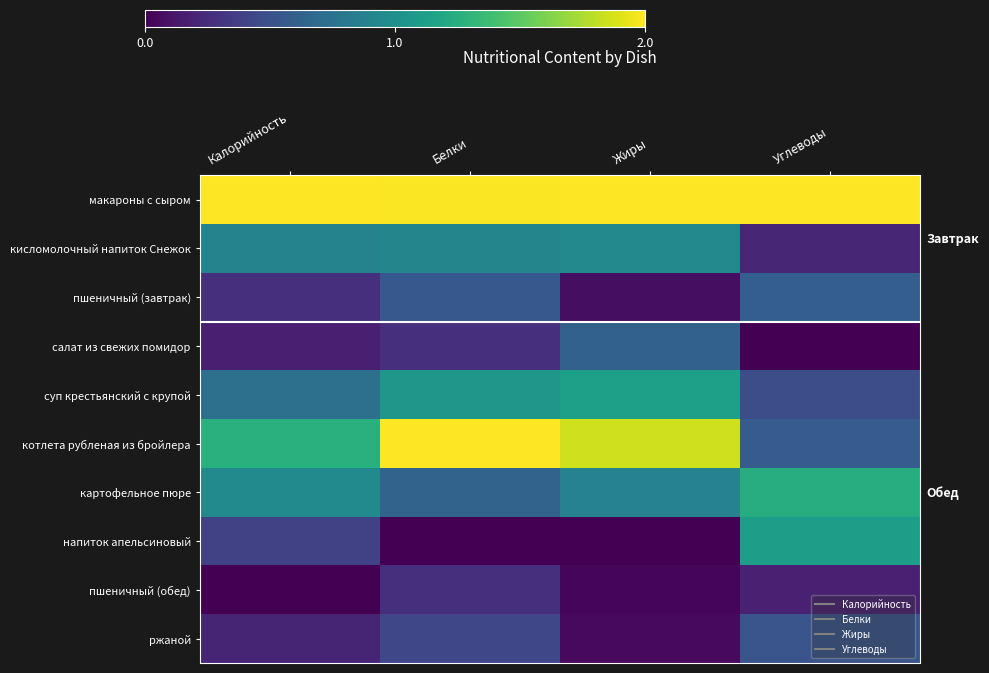

What is the total value across all series at Жиры?

7.6